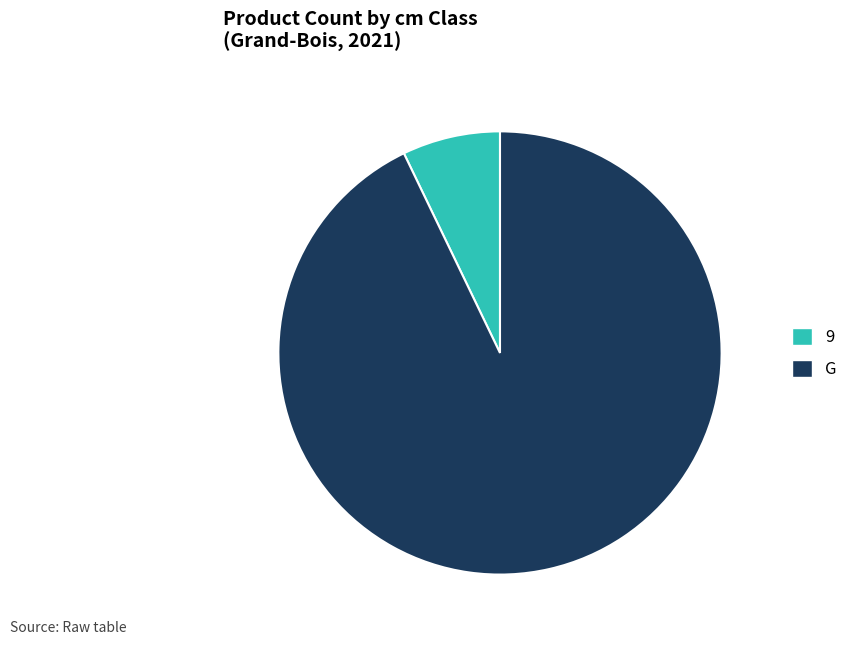

Which category accounts for the majority?

G